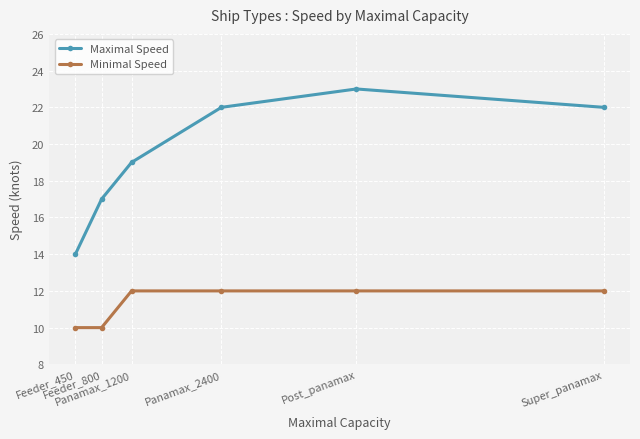

What is the total value across all series at Feeder_450?

24